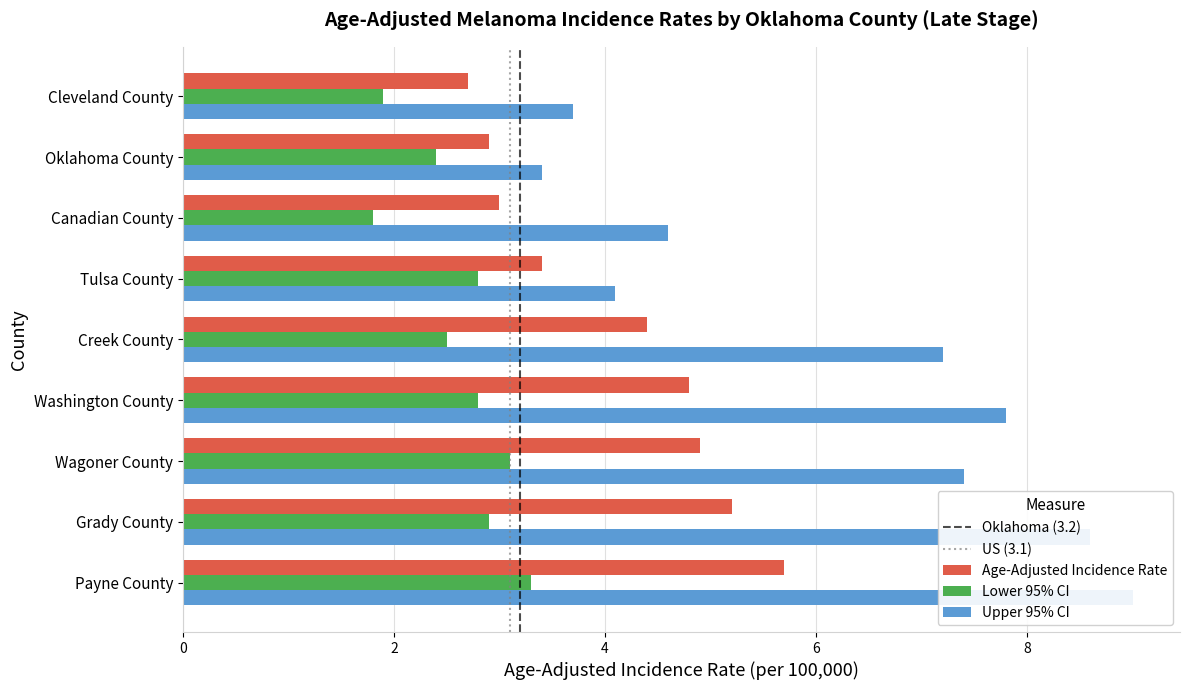

How many bars are there in total?

27